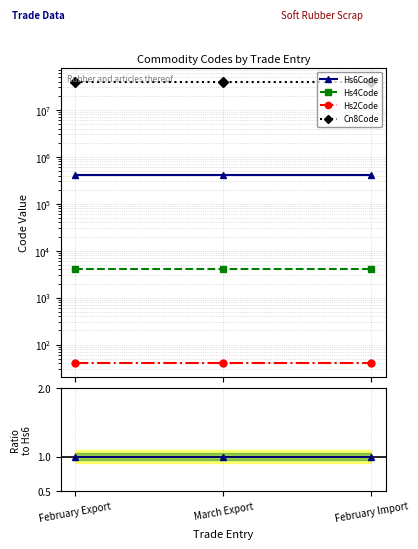

Does the chart have visible grid lines?

Yes